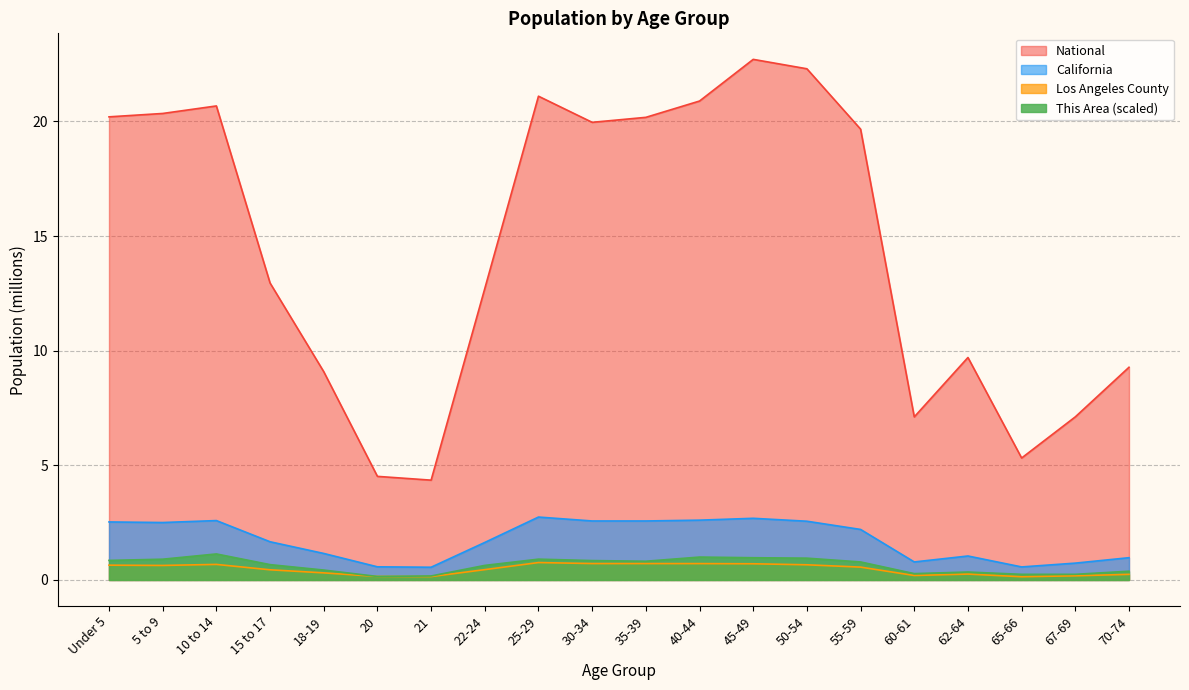

What is the value of the This Area point at the 20th from the left?

0.4